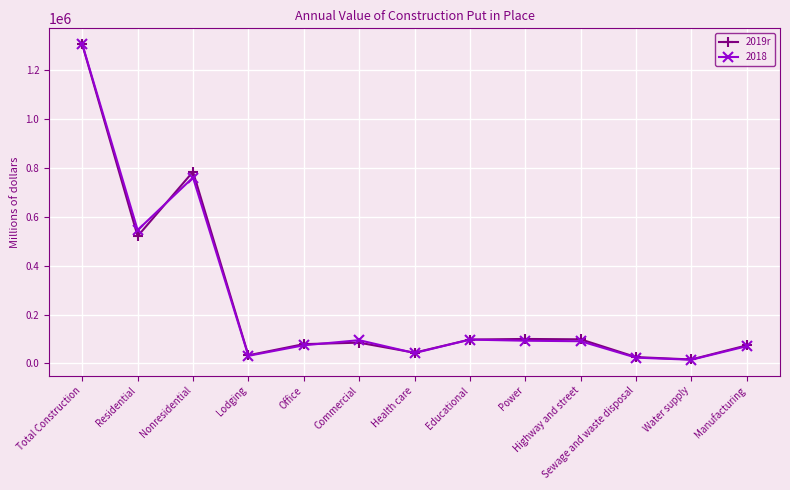

Is it true that 2019r equals 33544 at Lodging?

True